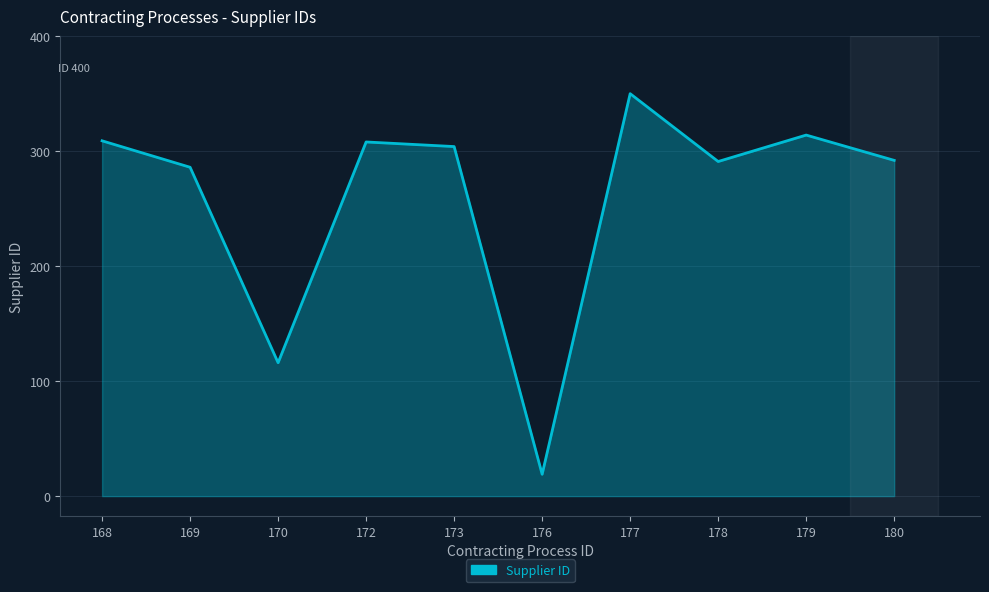

What is the smallest value displayed?

19